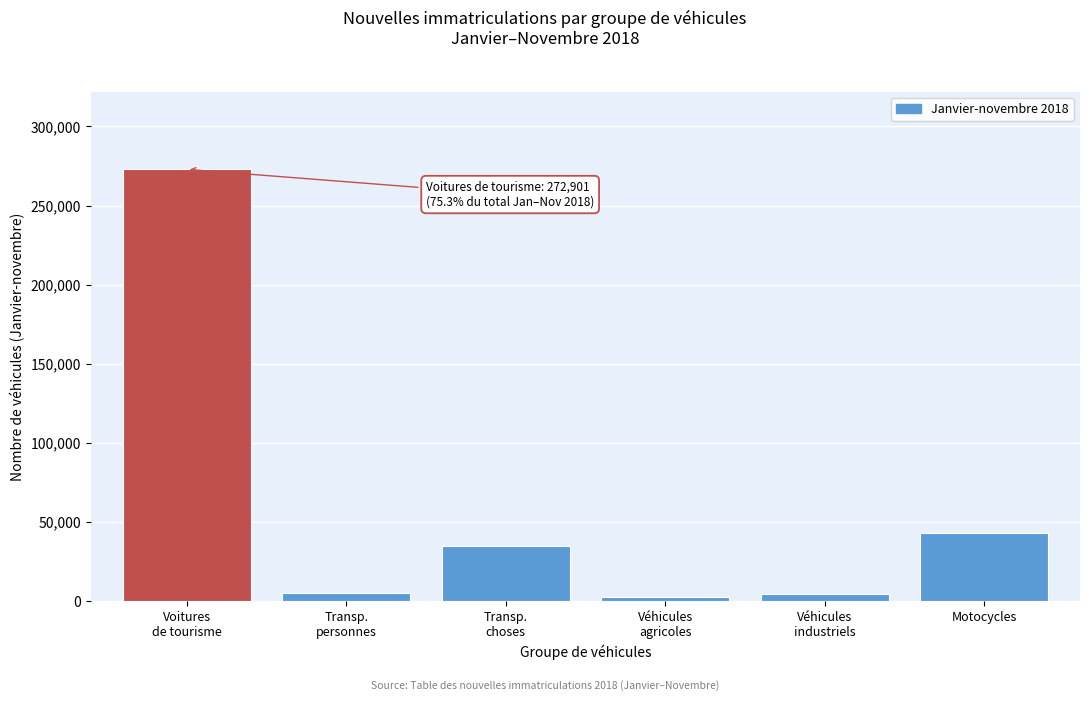

What is the difference between the maximum and minimum values?

270174